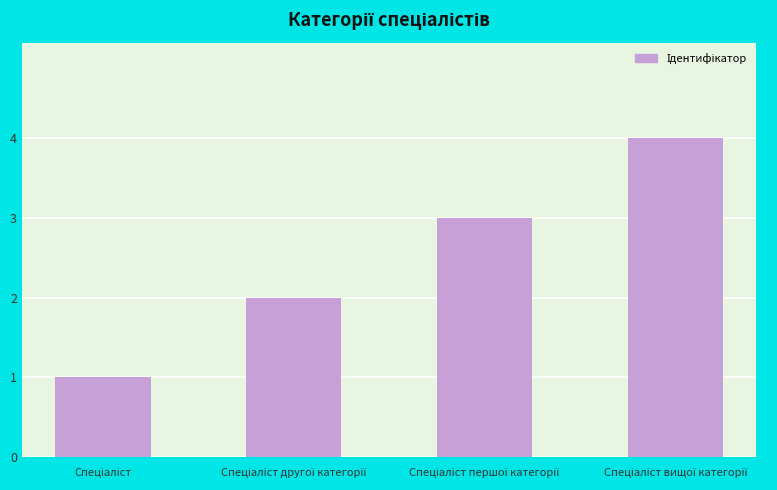

What is the difference between the maximum and minimum values?

3